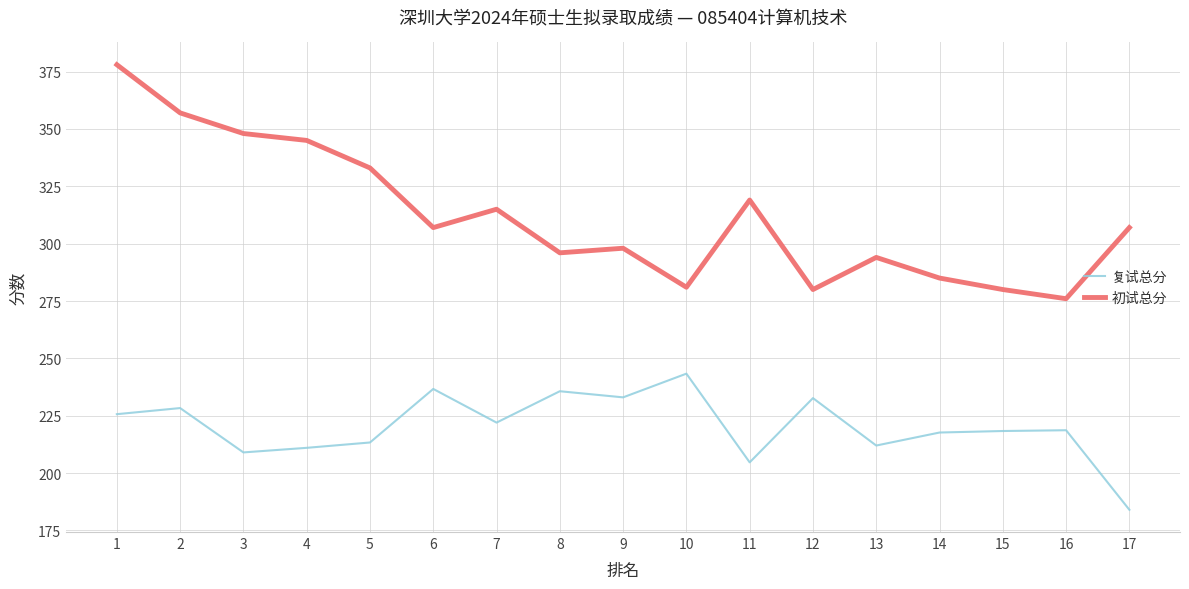

What is the spread (max minus min) of values at 5?

119.7